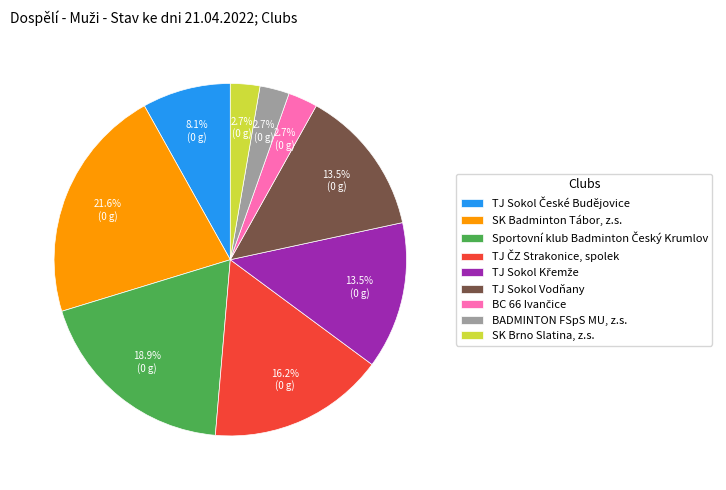

Combined, do TJ Sokol Vodňany and SK Brno Slatina, z.s. account for over 50%?

No